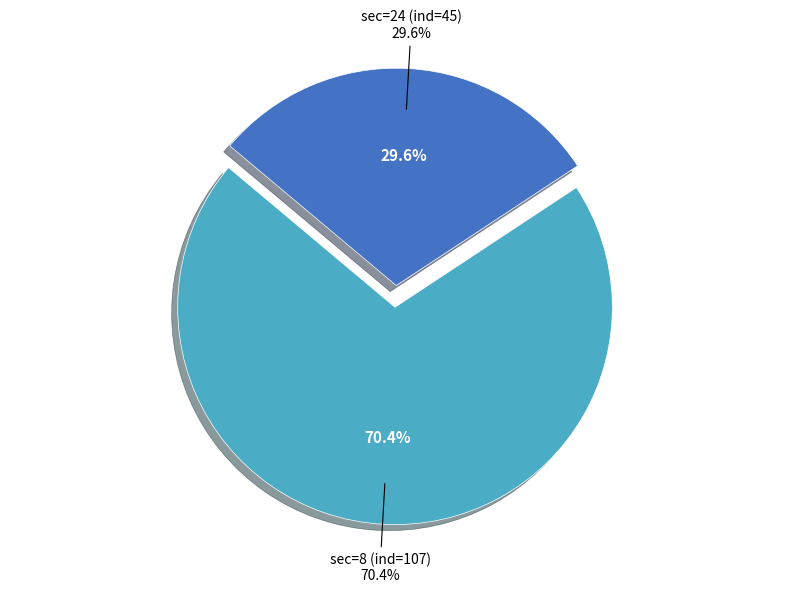

Is there a majority slice in this chart?

Yes